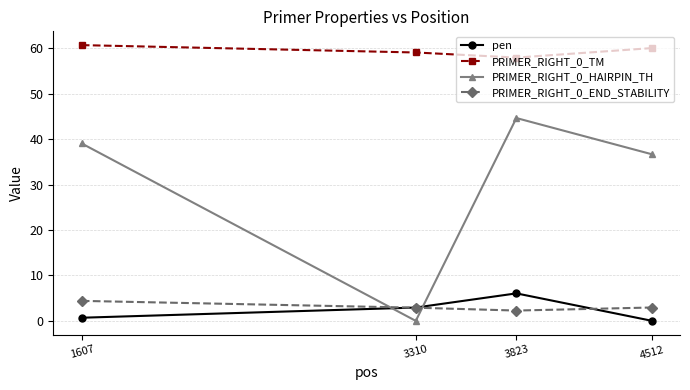

True or false: pen and PRIMER_RIGHT_0_TM intersect in this chart.

False